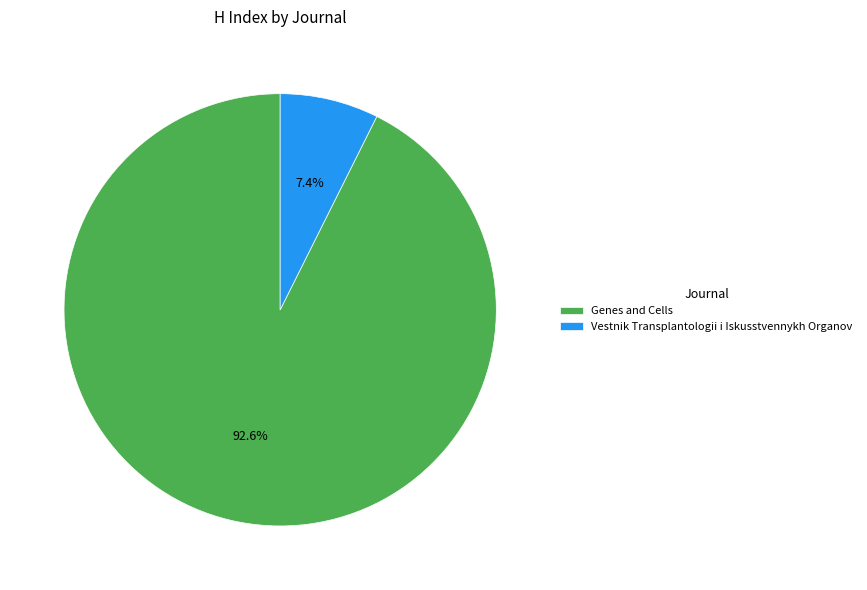

Does any single category account for the majority?

Yes